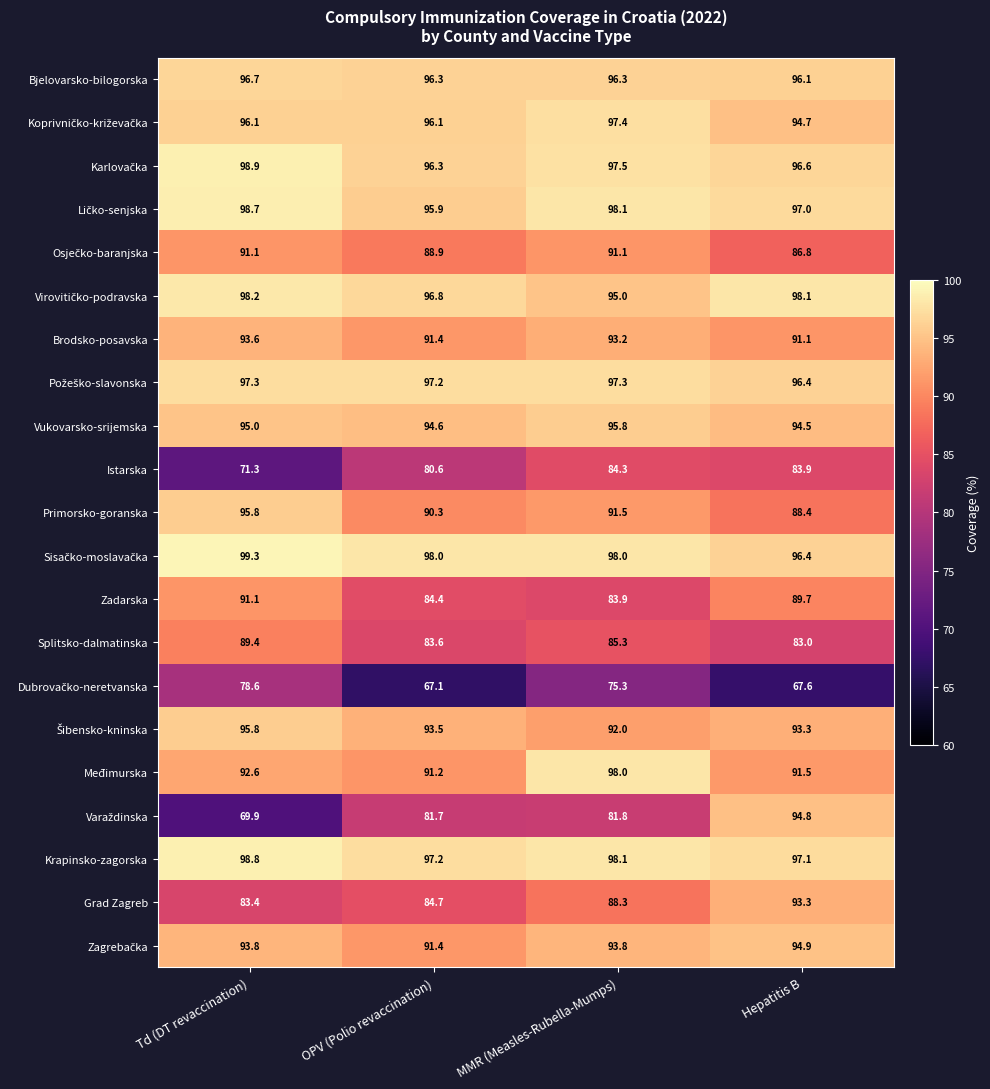

What is the total value across all series at OPV (Polio revaccination)?

1897.2